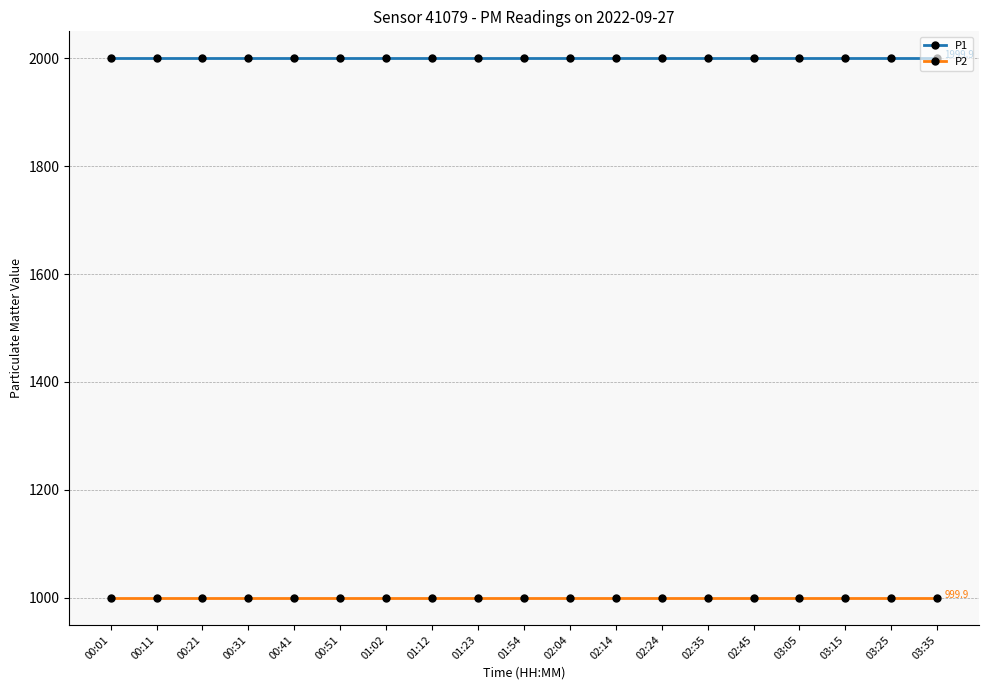

True or false: P1 and P2 intersect in this chart.

False